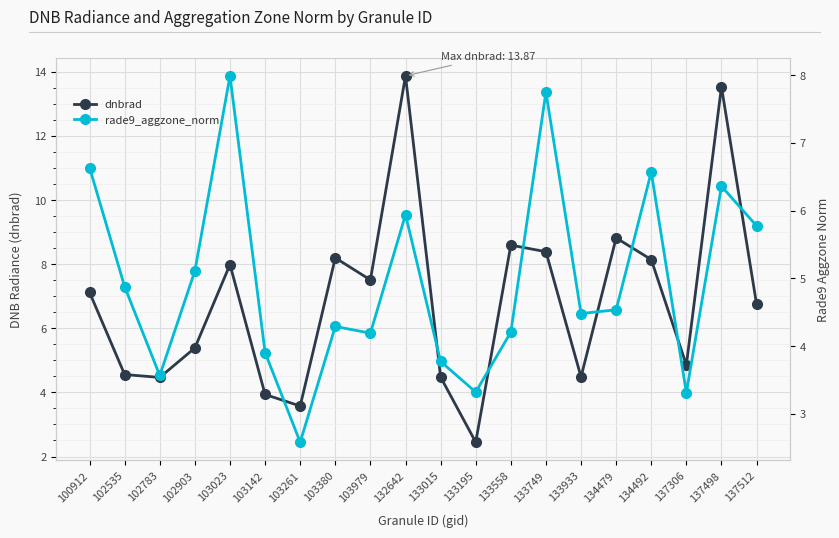

What is the difference between the maximum and minimum values in the dnbrad series?

11.4